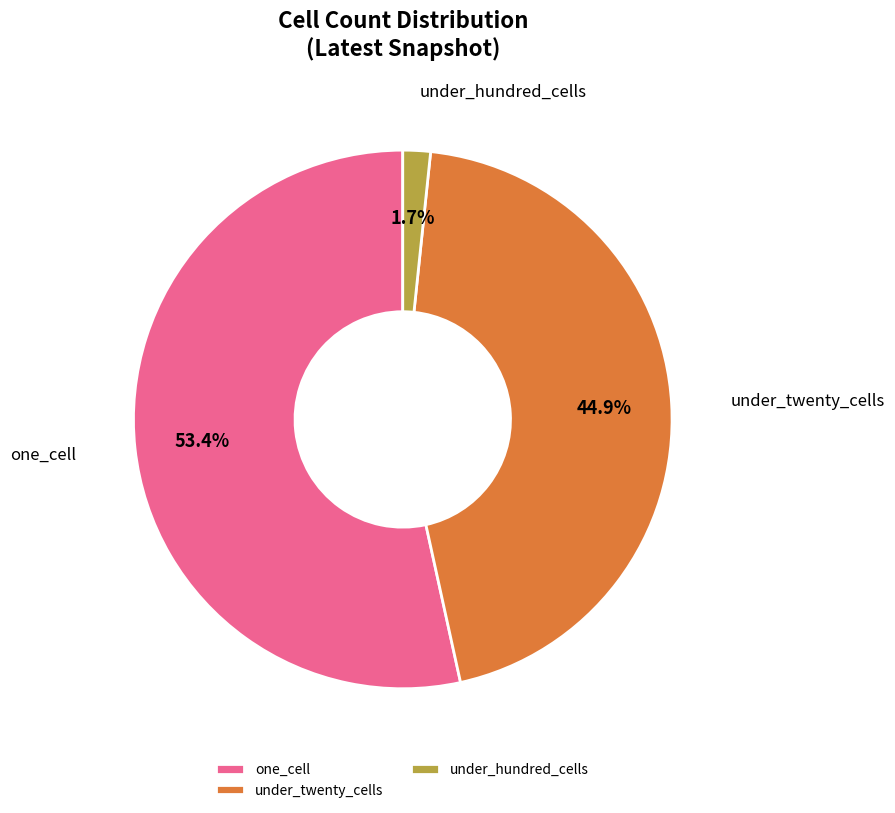

How much of the chart is everything except one_cell?

46.6%